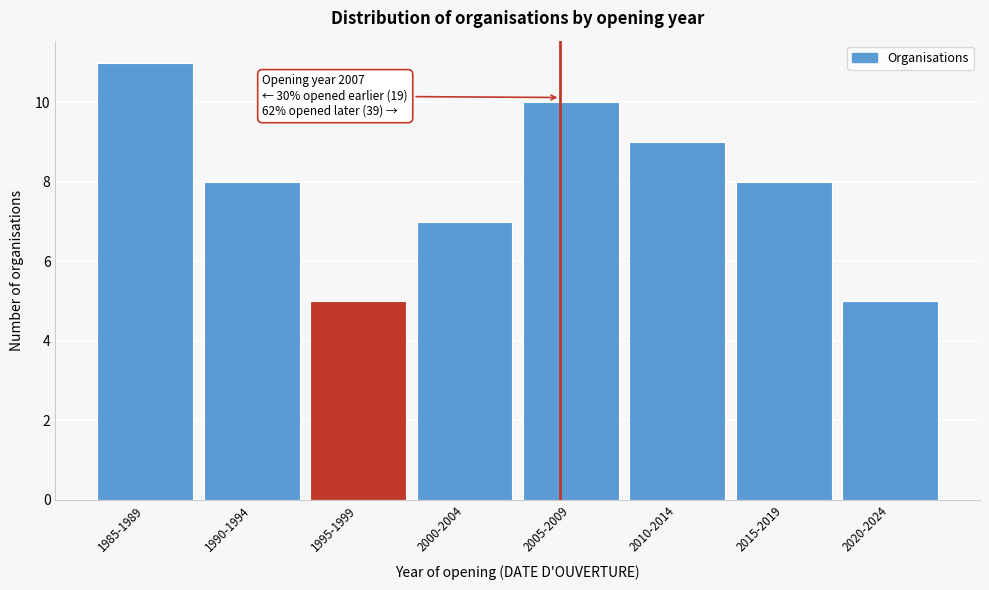

Reading left to right, transcribe all the data shown in this chart.

1985-1989=11	1990-1994=8	1995-1999=5	2000-2004=7	2005-2009=10	2010-2014=9	2015-2019=8	2020-2024=5